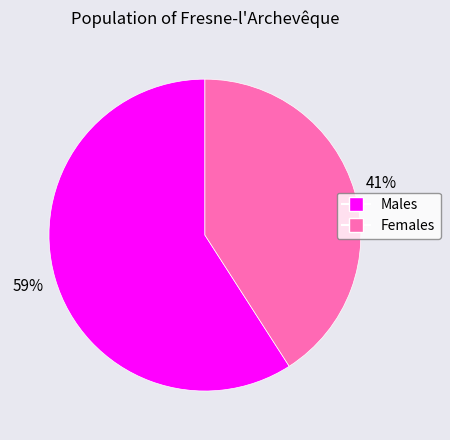

Which has a higher value, Females or Males?

Males